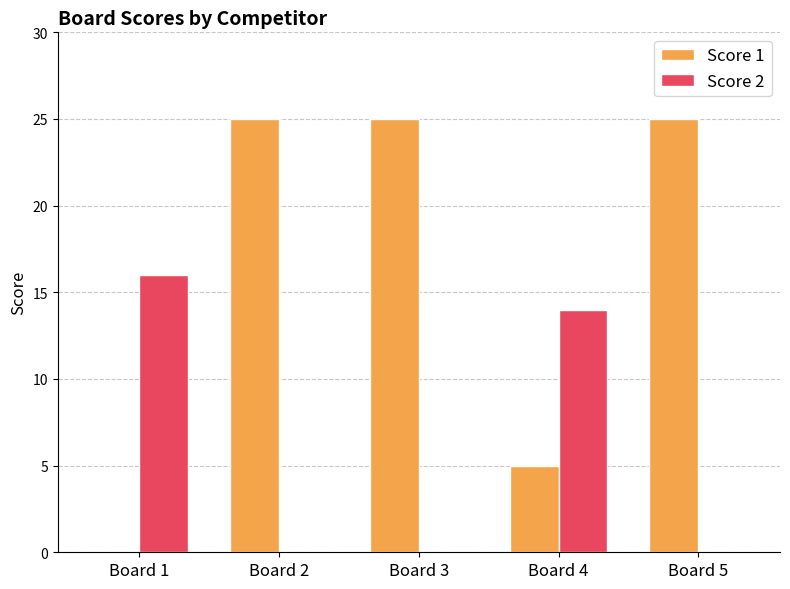

What is the greatest value displayed?

25